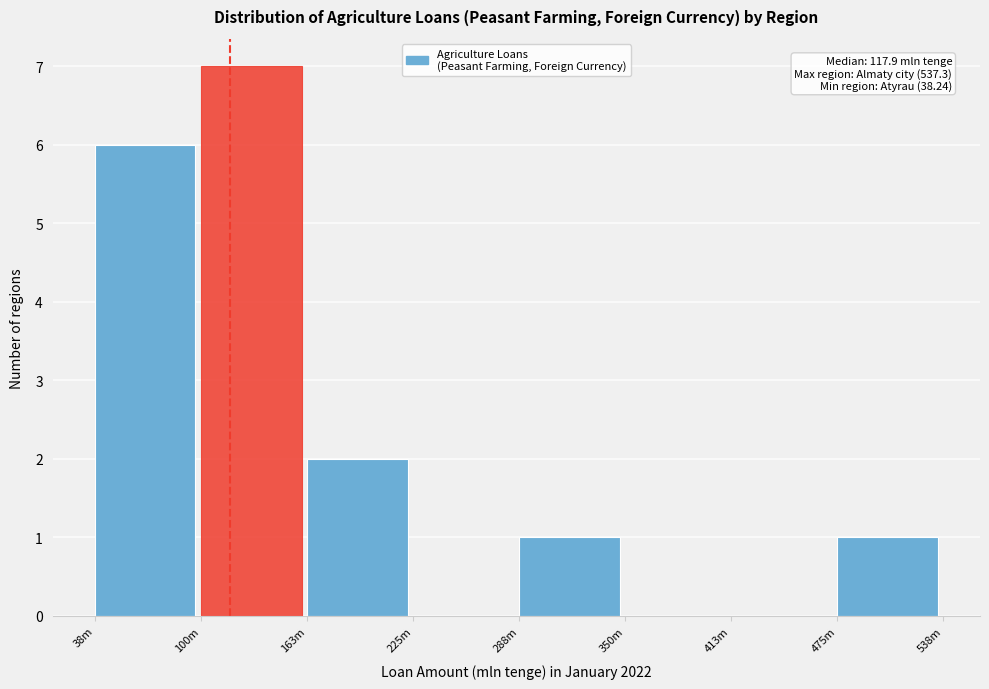

Reading left to right, list all the values displayed in this chart.

38m=6	100m=7	163m=2	225m=0	288m=1	350m=0	413m=0	475m=1